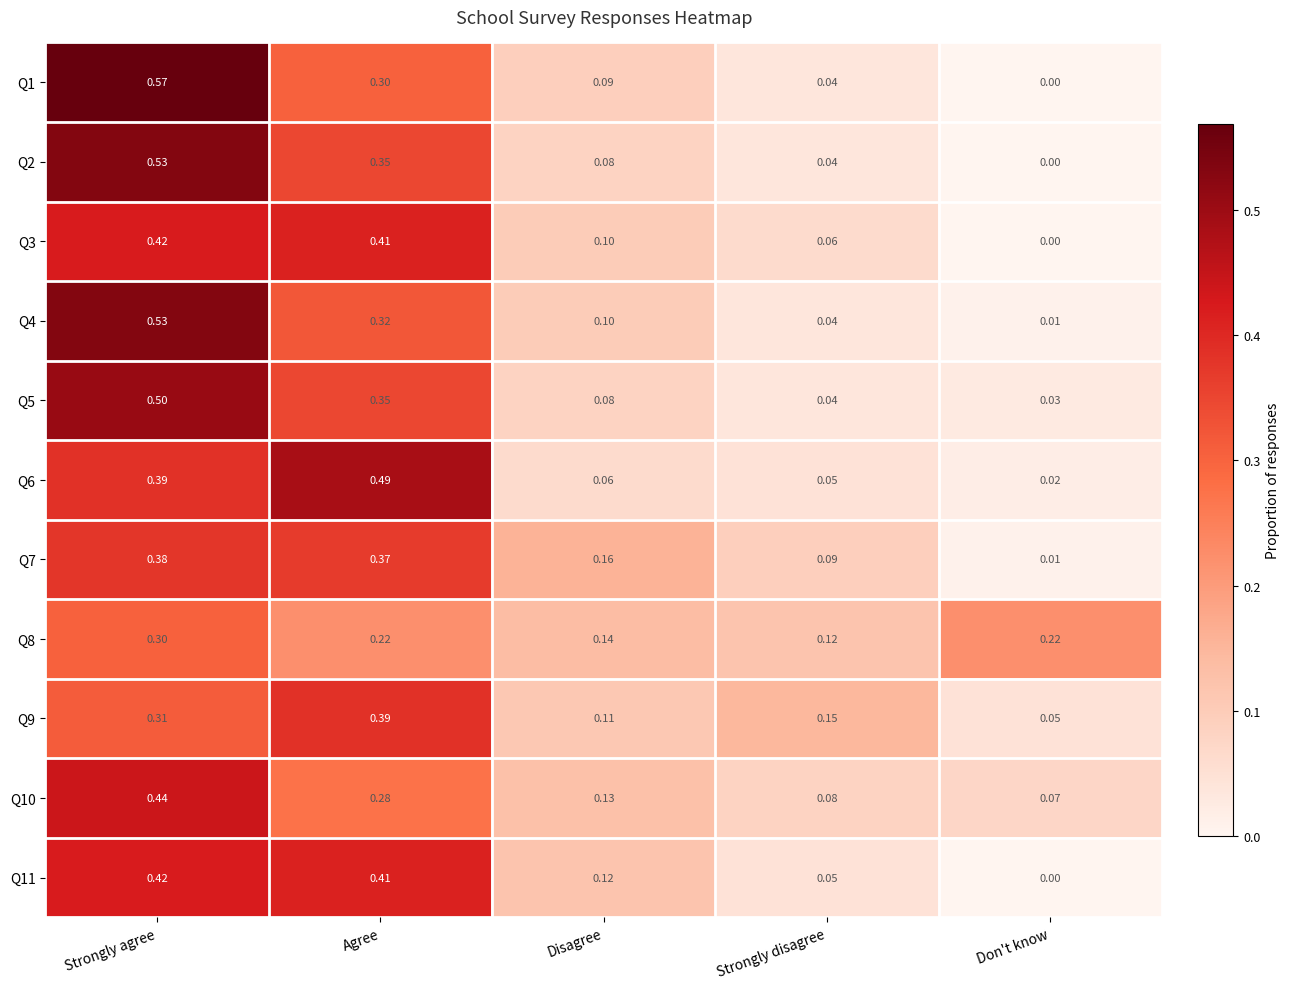

Which category has the highest value in the Q3 series?

Strongly agree